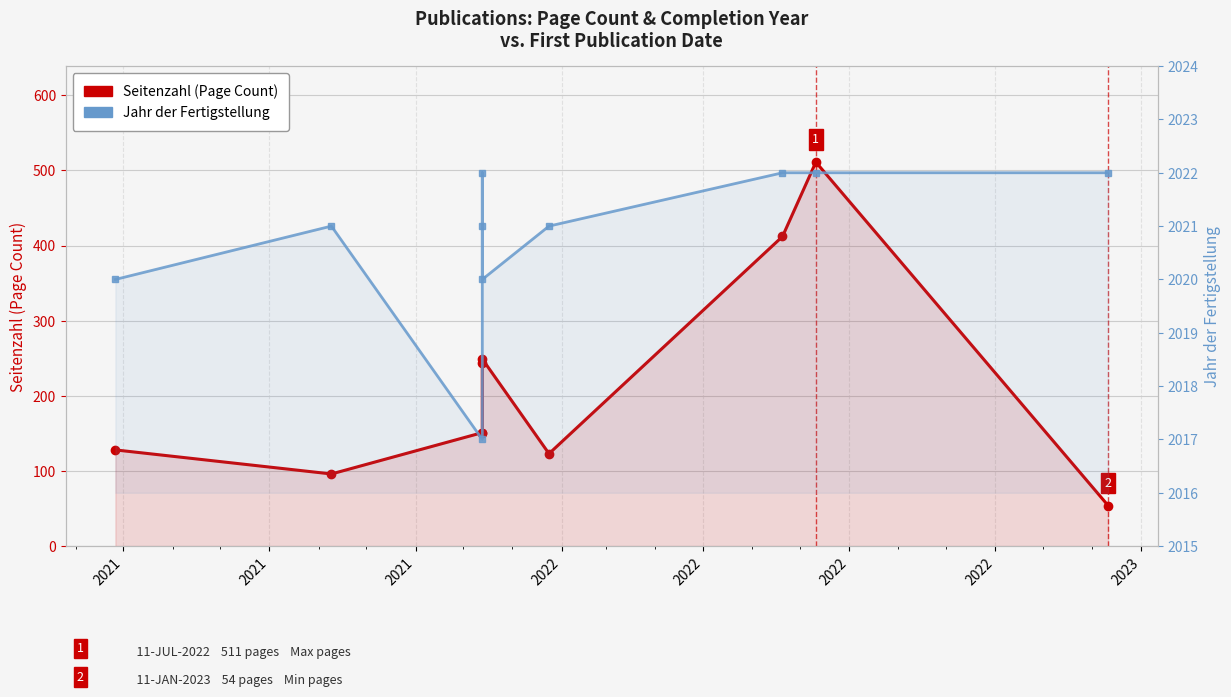

At how many categories does at least one series exceed 345?

10